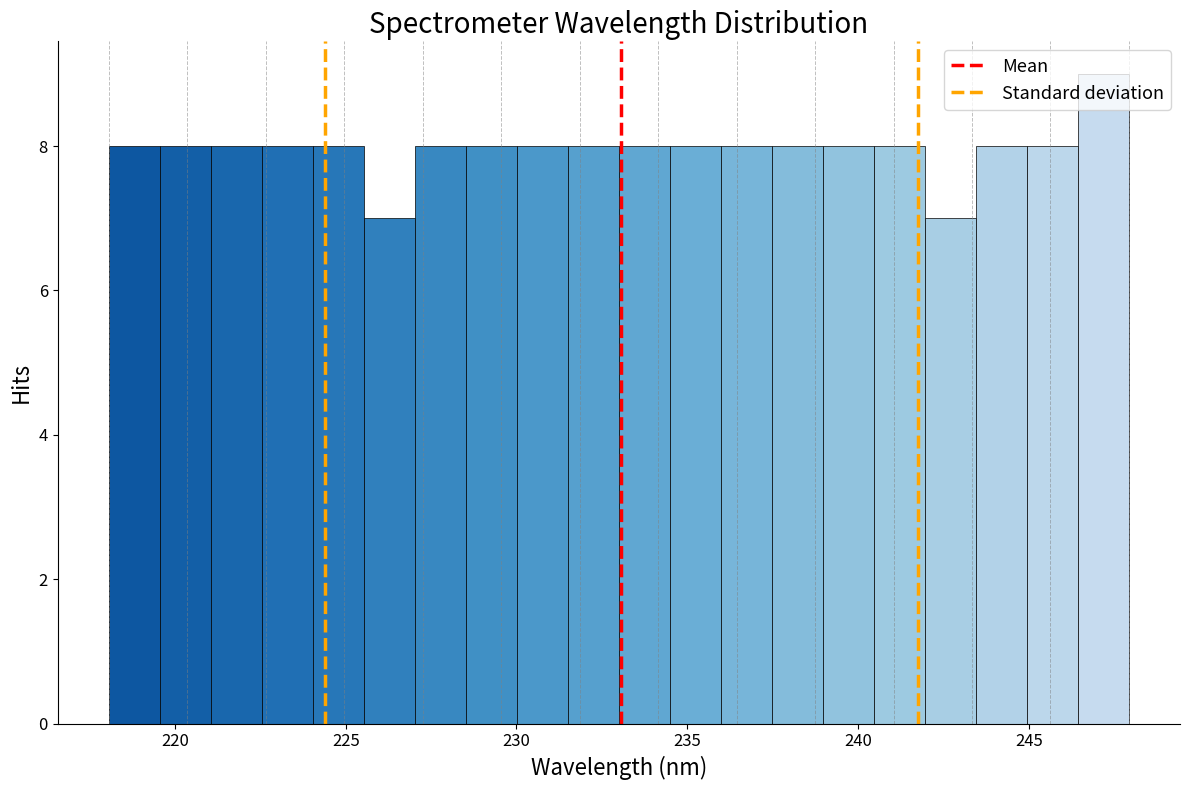

Around what value on the x-axis is the tallest bar? Give the approximate position of its centre, as read against the axis.

247.0